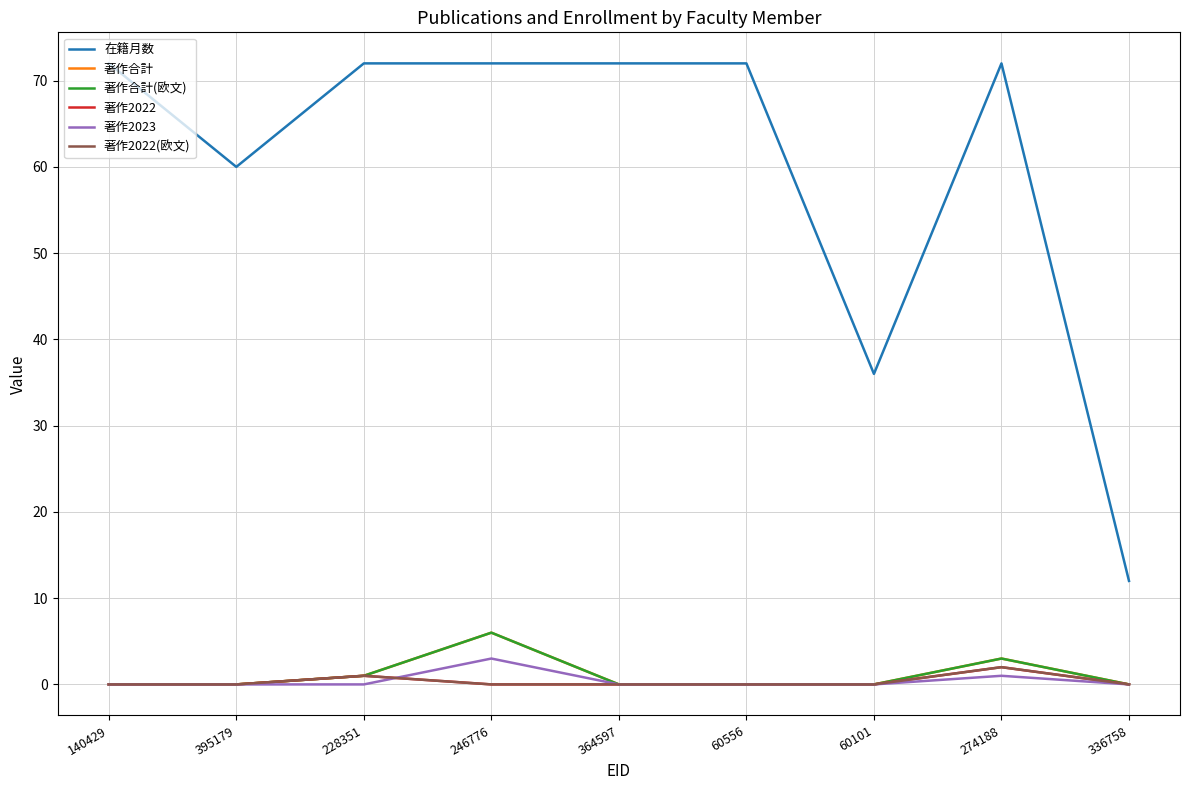

True or false: 在籍月数 and 著作合計 cross at least once.

False